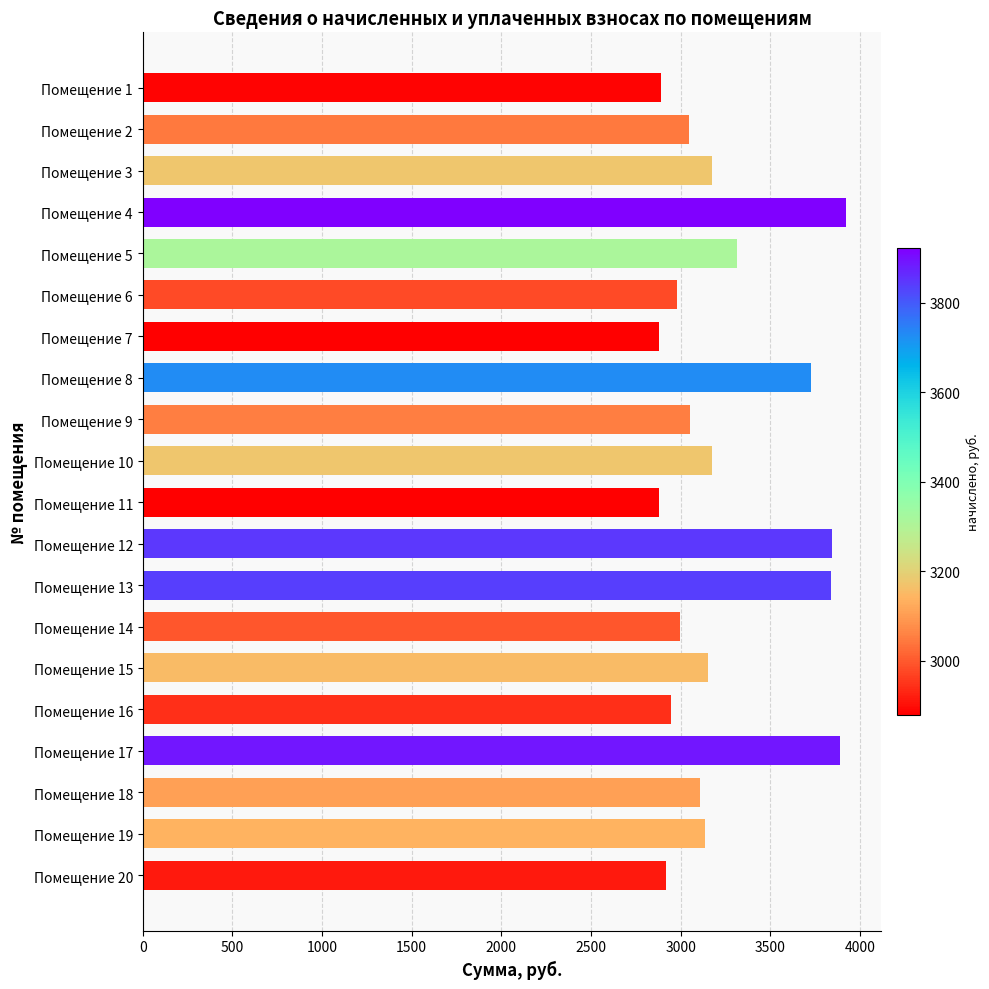

At which label is the value closest to 3400?

Помещение 5